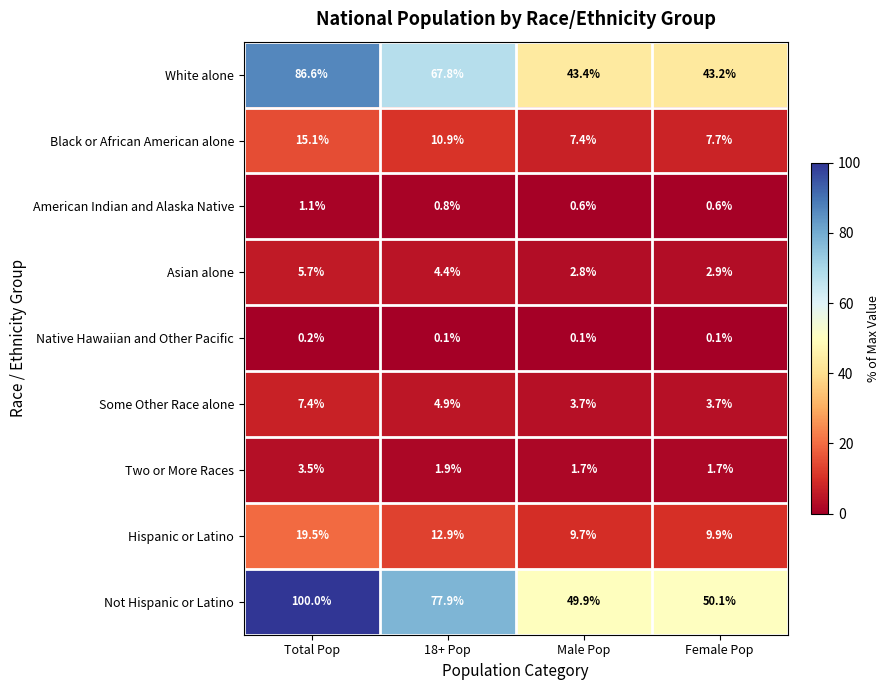

What is the average value of the Two or More Races series?

2.2